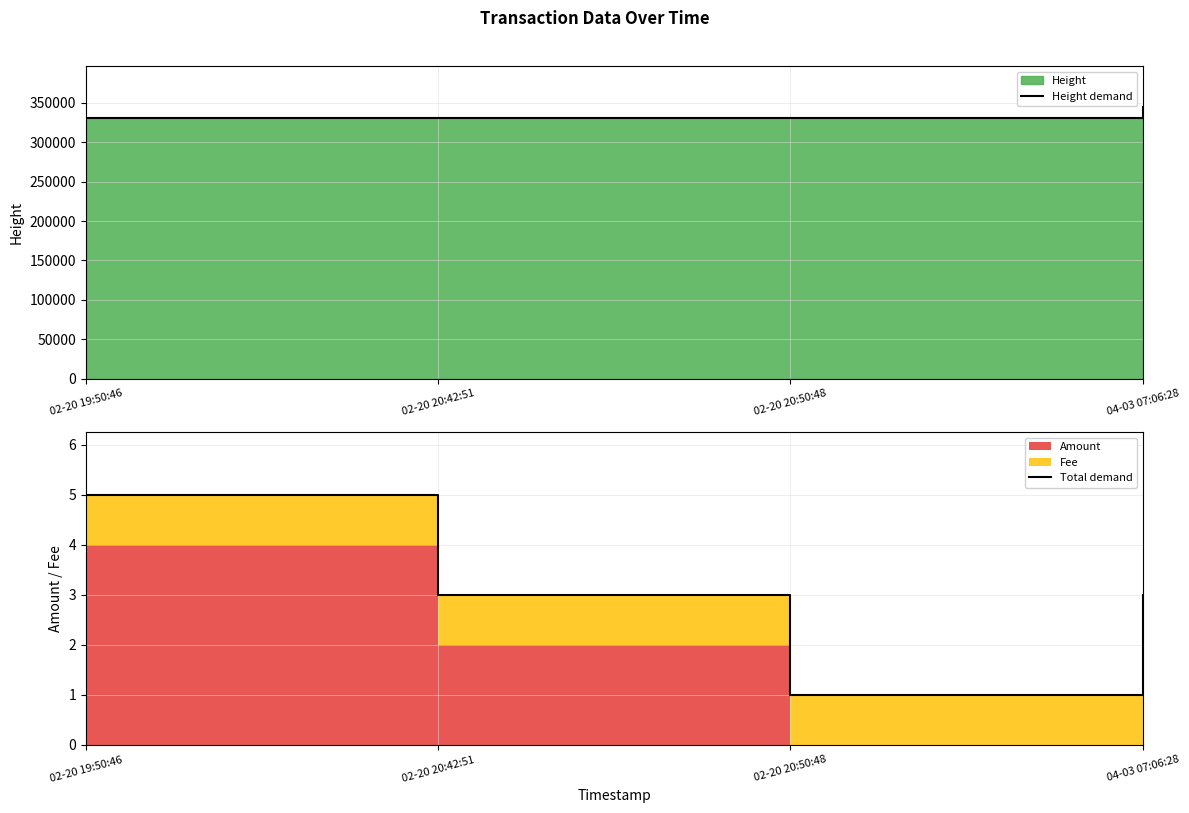

True or false: Total demand has more than 2 interior local peaks.

False